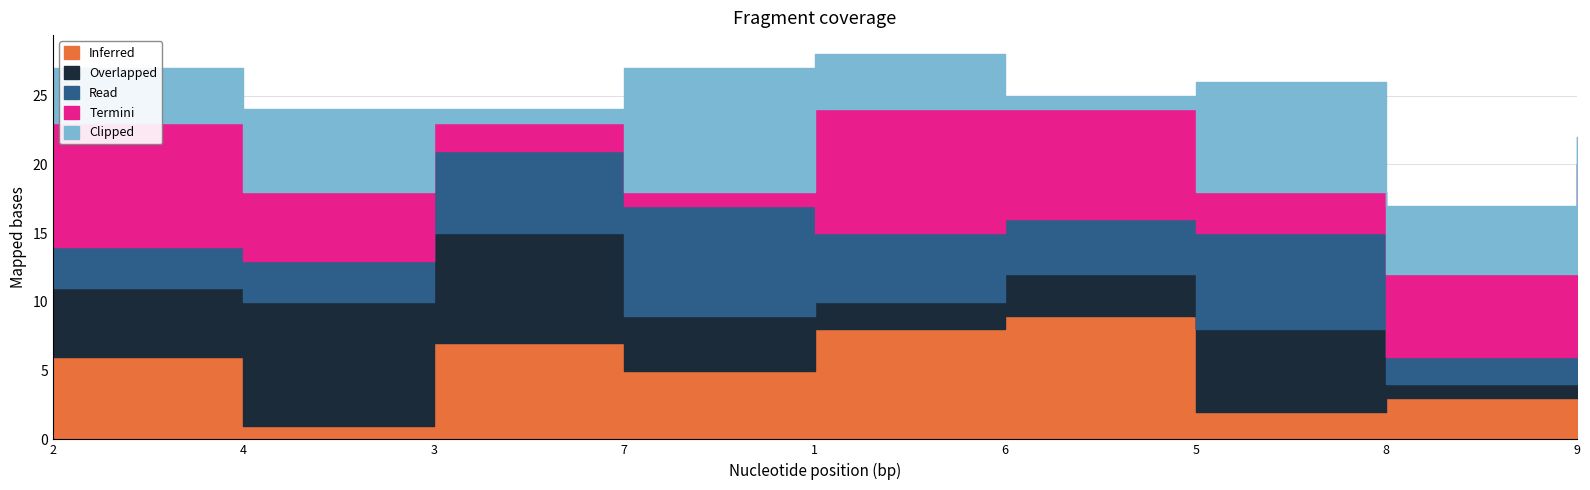

At which label does Overlapped first exceed 5?

4